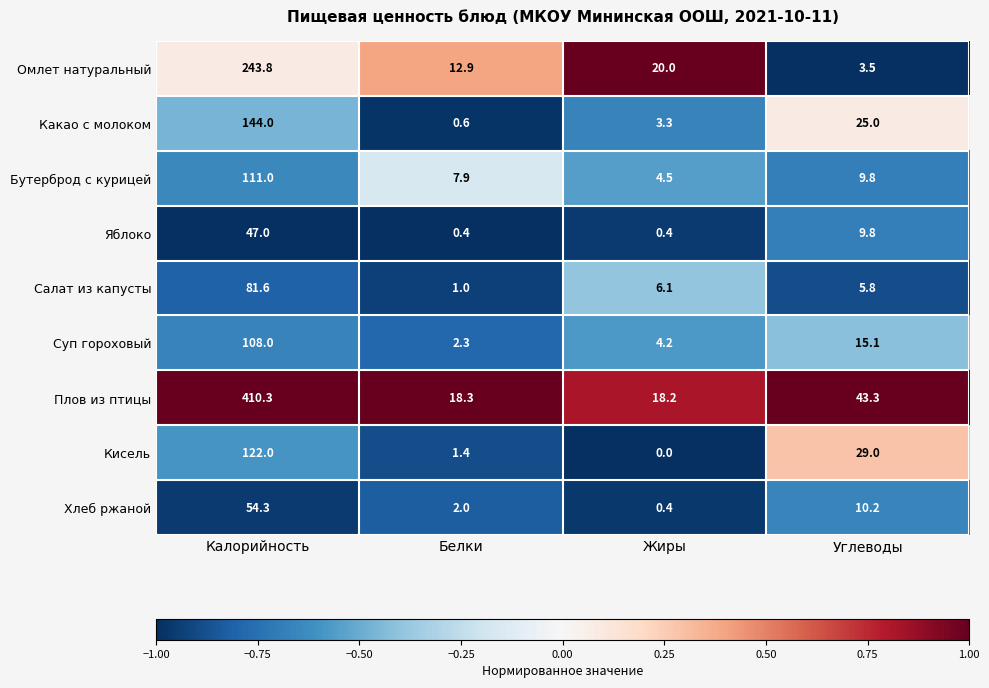

How many values in the Суп гороховый series are below 15?

2